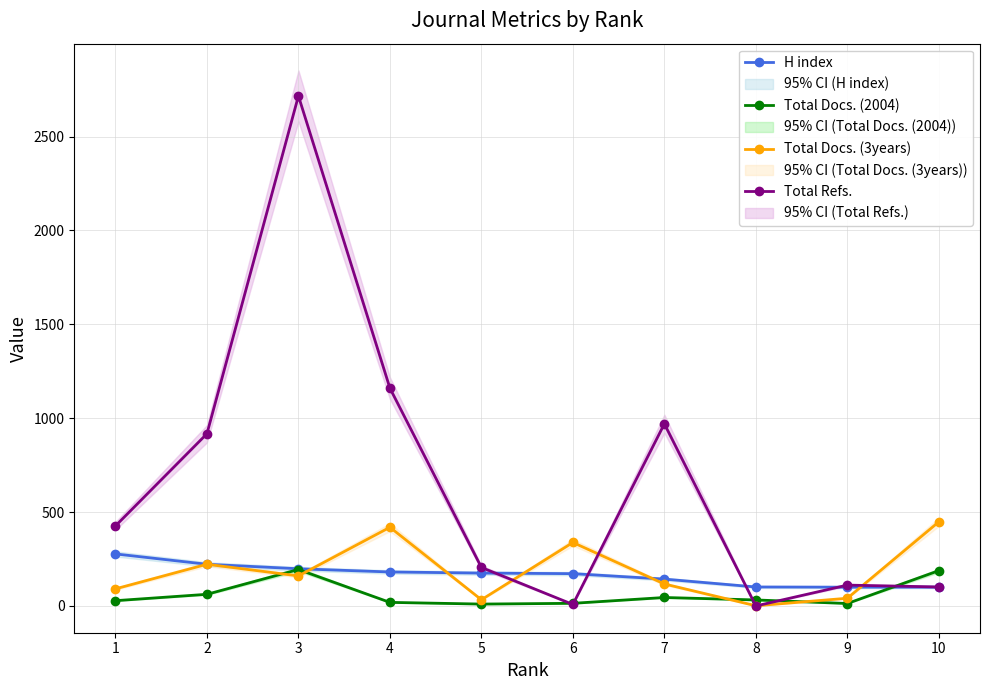

Reading right to left, transcribe all the data shown in this chart.

H index: 100	100	101	143	172	175	181	198	222	277
Total Docs. (2004): 188	13	32	45	14	10	19	194	62	28
Total Docs. (3years): 448	41	1	117	338	33	419	160	222	91
Total Refs.: 101	111	0	970	8	205	1160	2716	917	426